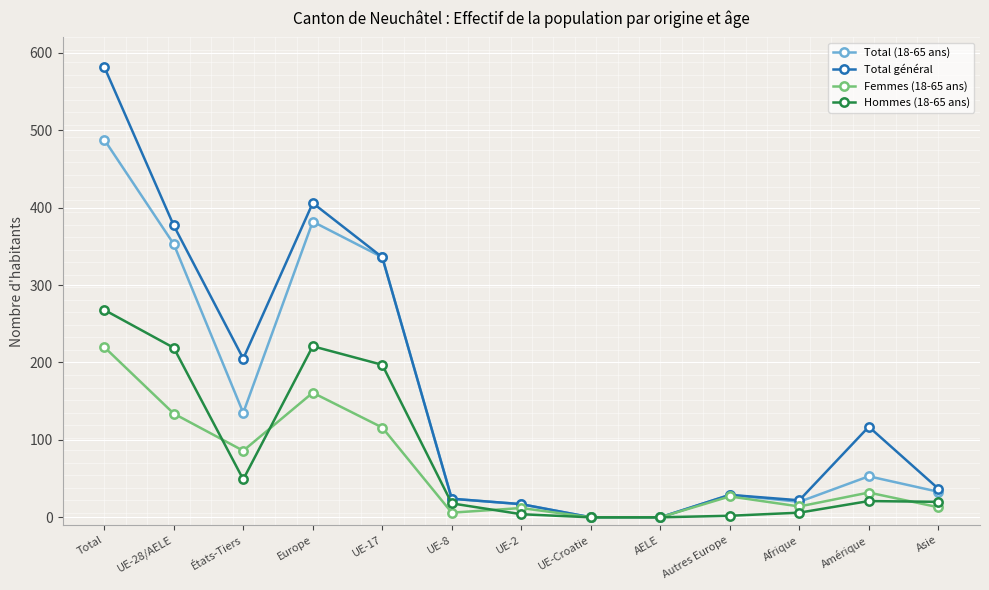

Which series changed the most between États-Tiers and UE-17?

Total (18-65 ans)